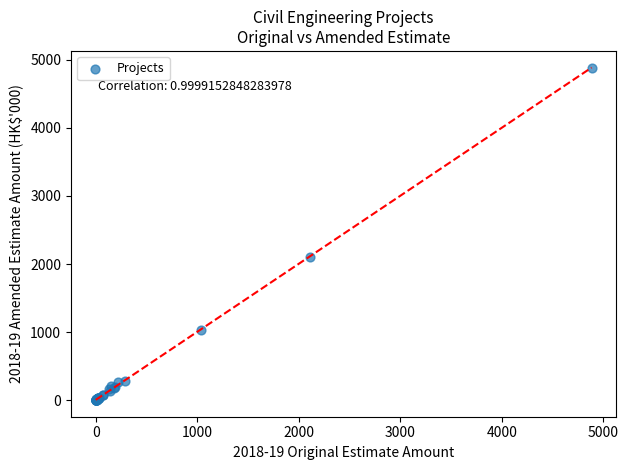

What Y value in the scatter plot is closest to 2442?

2106.2